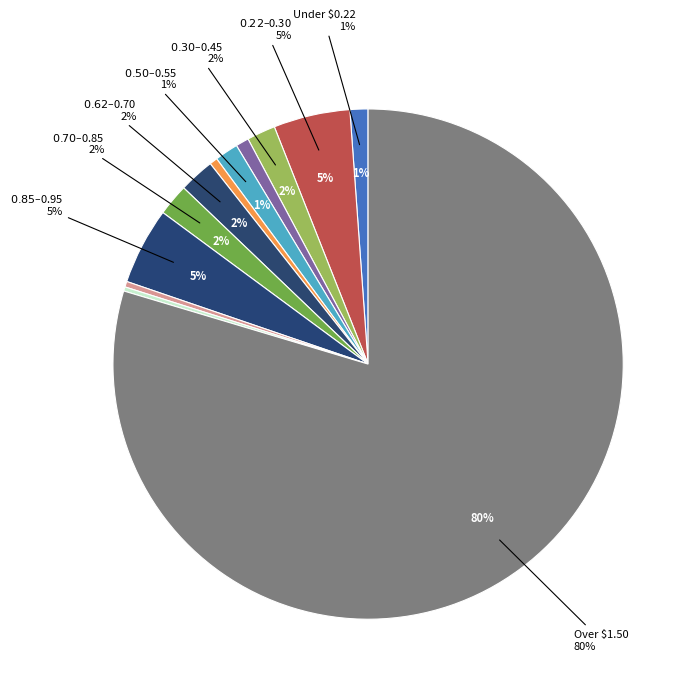

What percentage do 02. $0.22/Therm to $0.30/Therm and 04. $0.45/Therm to $0.50/Therm together represent?

5.7%